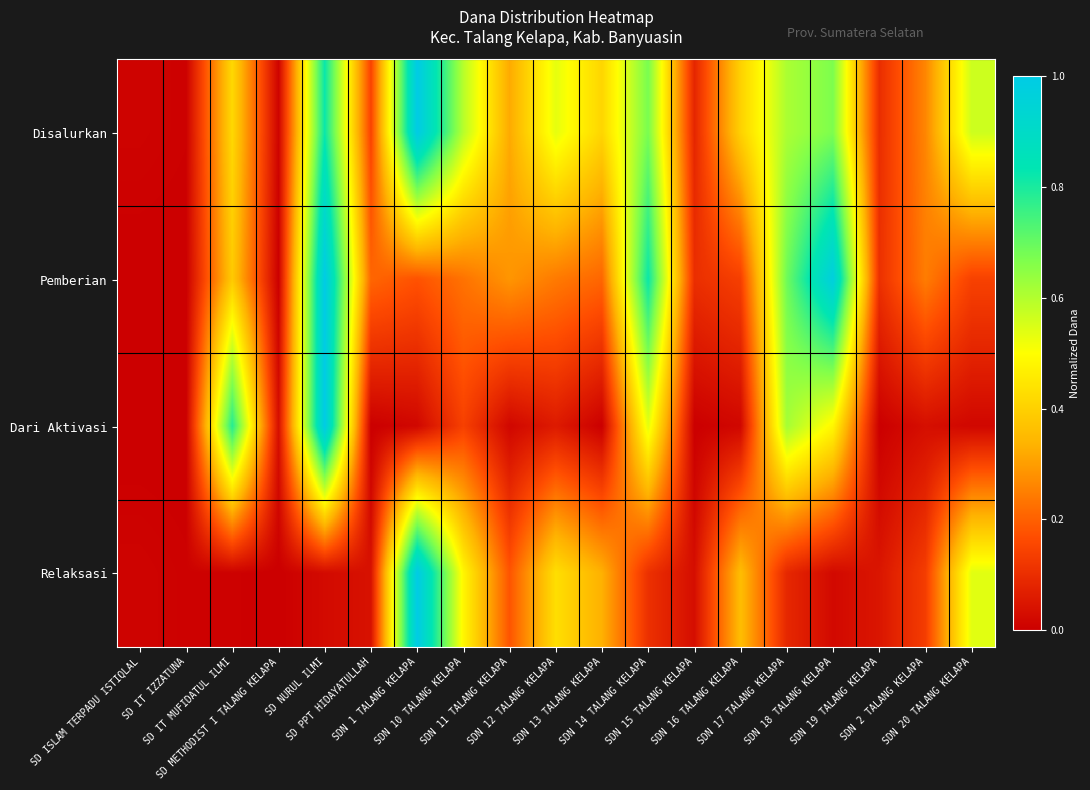

What is the difference between the highest and lowest values at SDN 10 TALANG KELAPA?

0.5